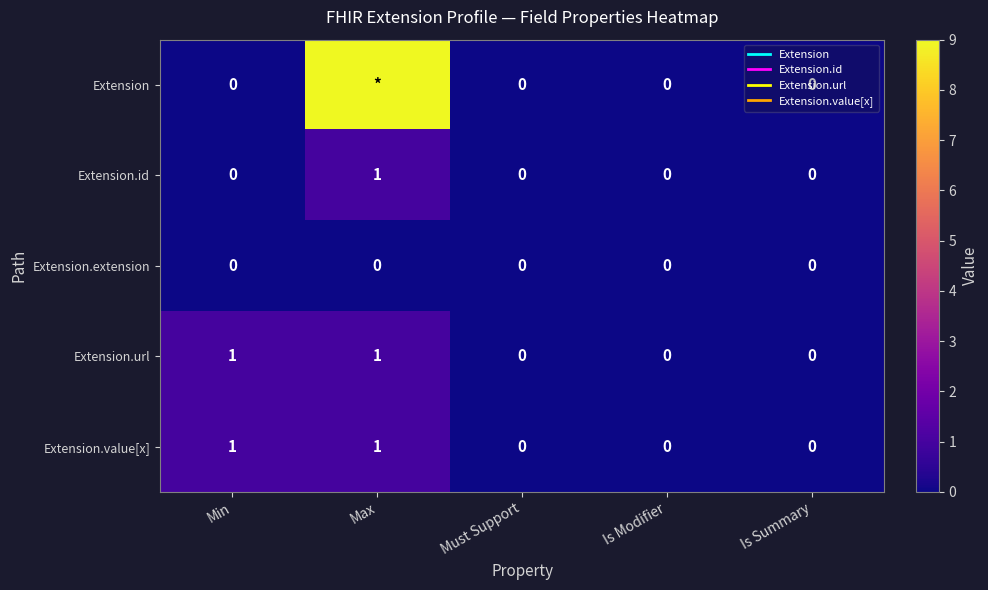

Where is Extension.extension nearest to the value 0?

Min